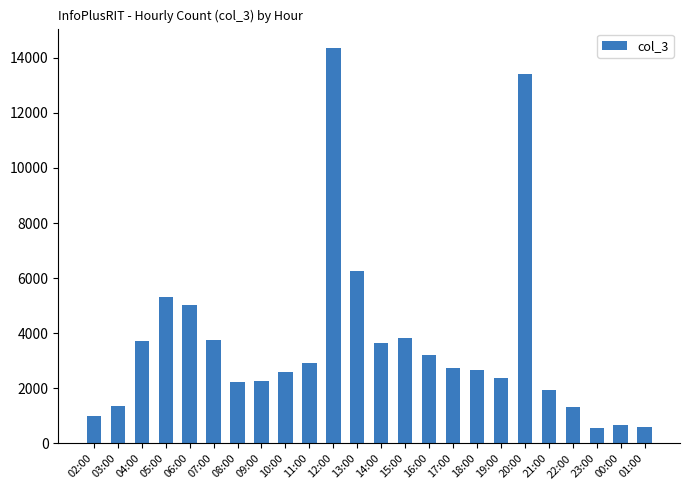

What is the smallest value displayed?

568